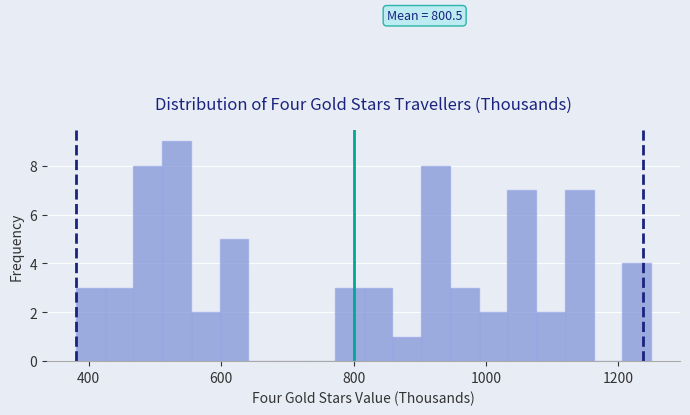

Read against the x-axis, roughly where is the centre of the tallest bar?

540